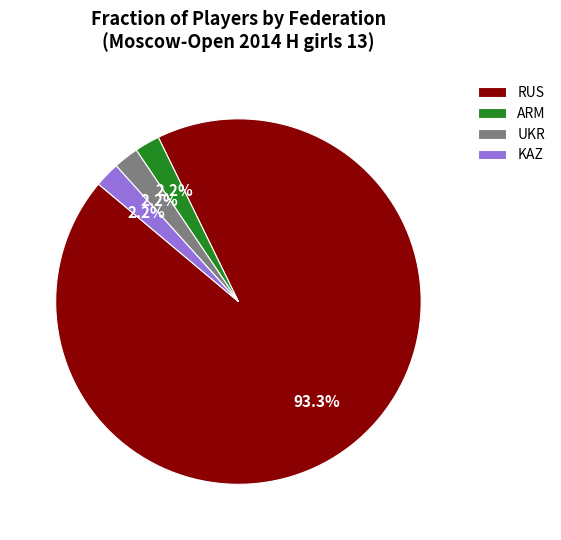

To the nearest percent, what is the difference between the largest and smallest slice percentages?

91%